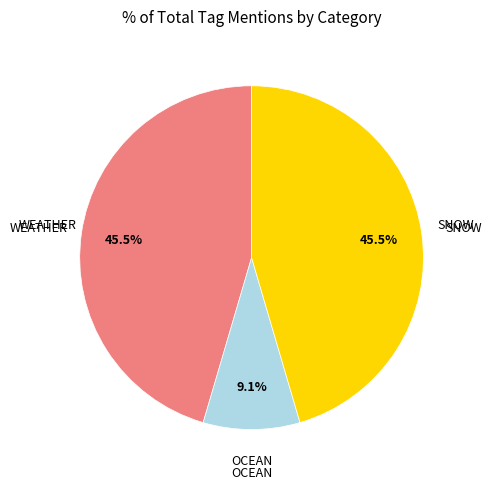

Is there any slice that represents more than half of the pie?

No